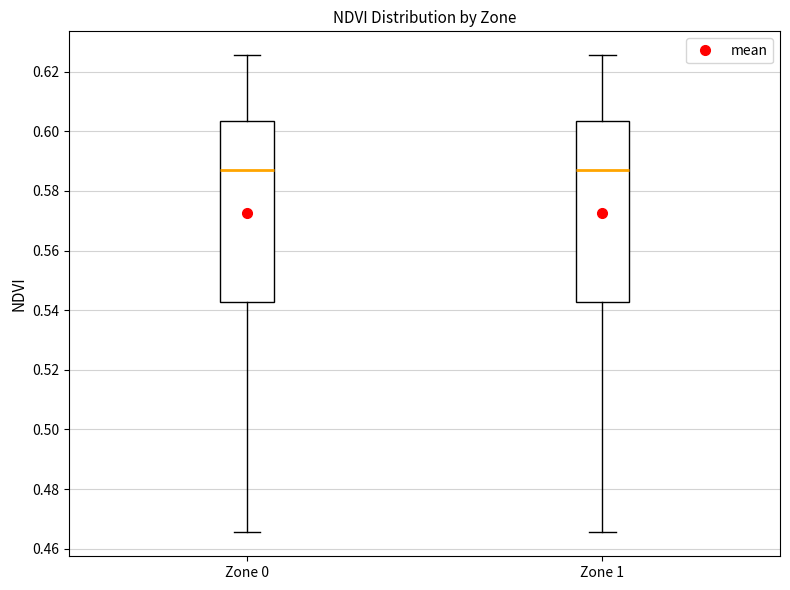

Where is the upper edge of the box for Zone 1 on the y-axis? The values are not printed on the chart, so give them approximately, as read against the axis.

0.604